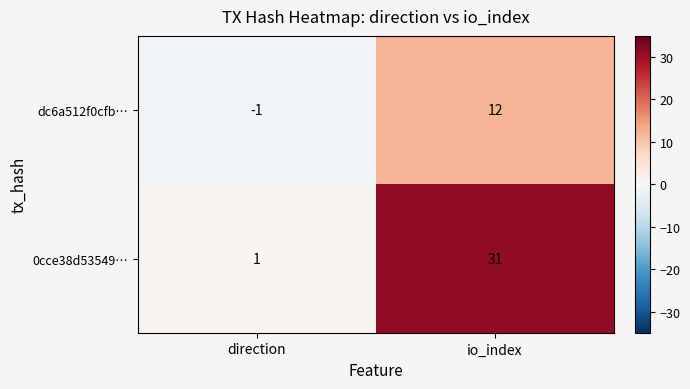

How many series are shown in this chart?

2